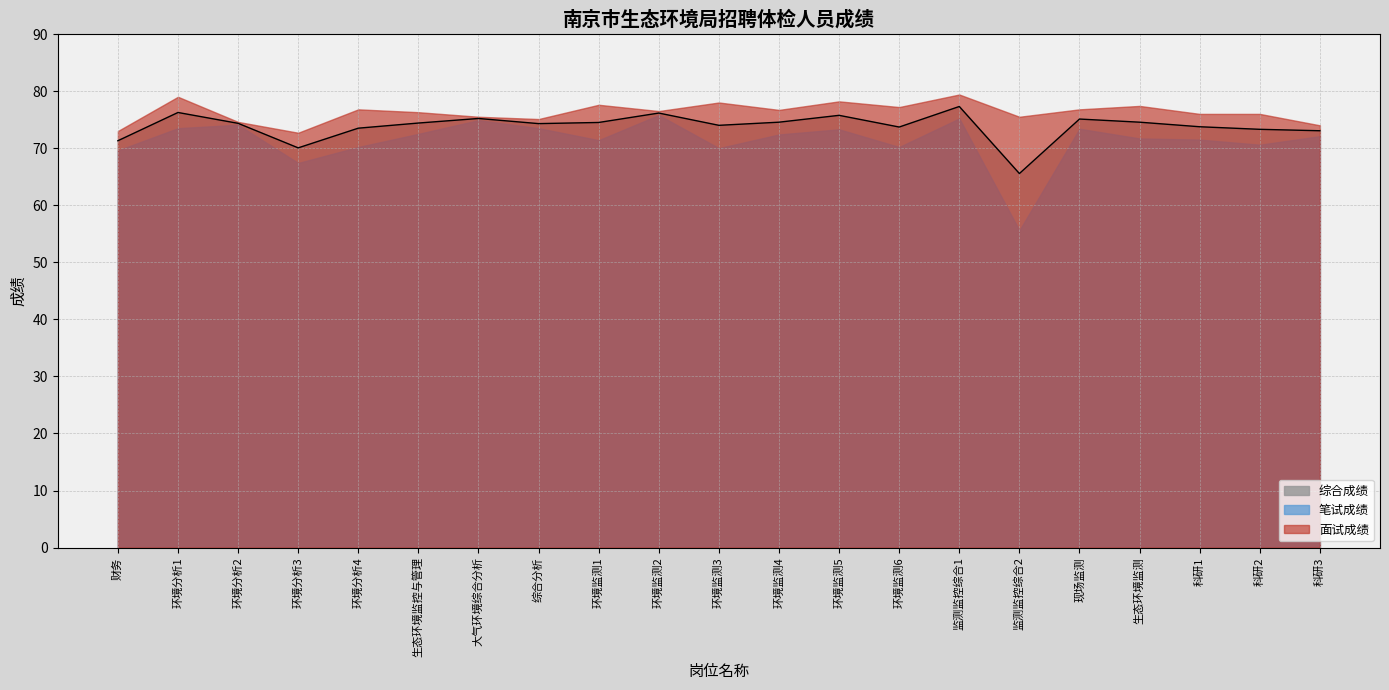

List the labels in order of value, smallest first.

监测监控综合2, 环境分析3, 财务, 科研3, 科研2, 环境分析4, 环境监测6, 科研1, 环境监测3, 综合分析, 环境分析2, 生态环境监控与管理, 环境监测1, 环境监测4, 生态环境监测, 现场监测, 大气环境综合分析, 环境监测5, 环境监测2, 环境分析1, 监测监控综合1